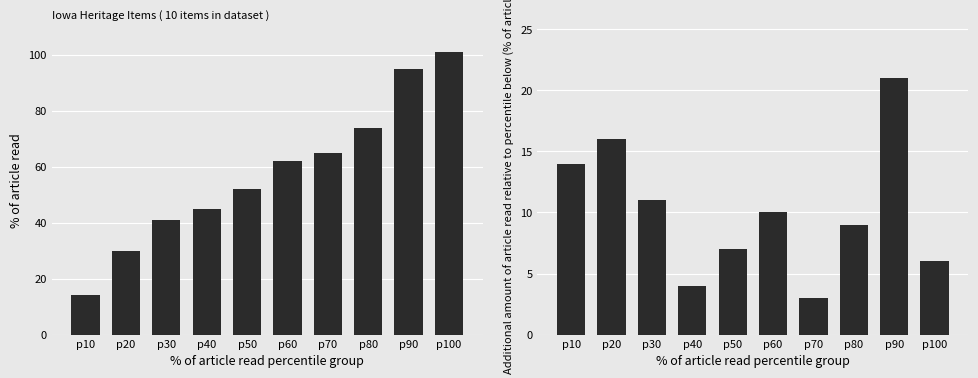

Where is Additional amount of article read relative to percentile below nearest to the value 12?

p30